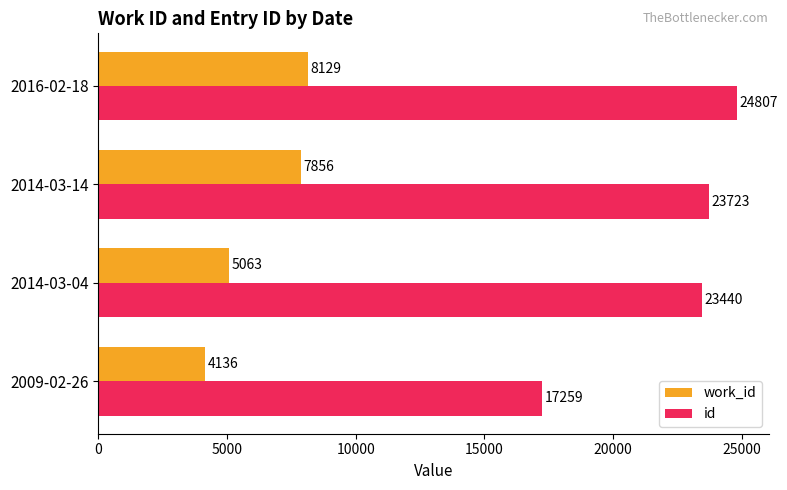

Where is id nearest to the value 21033?

2014-03-04